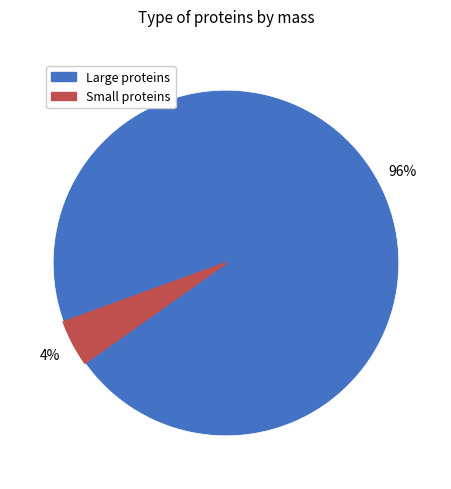

How many segments does this pie chart have?

2